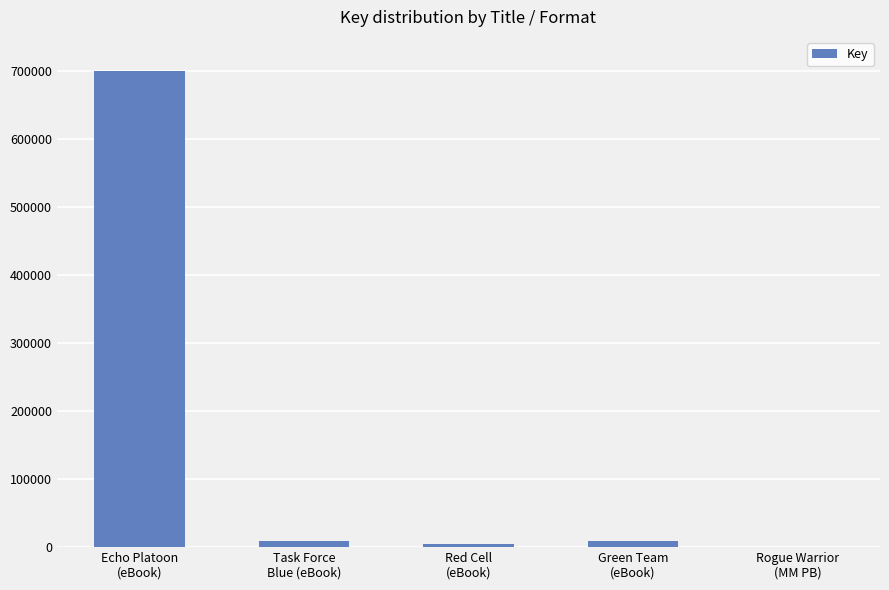

What is the greatest value displayed?

699383